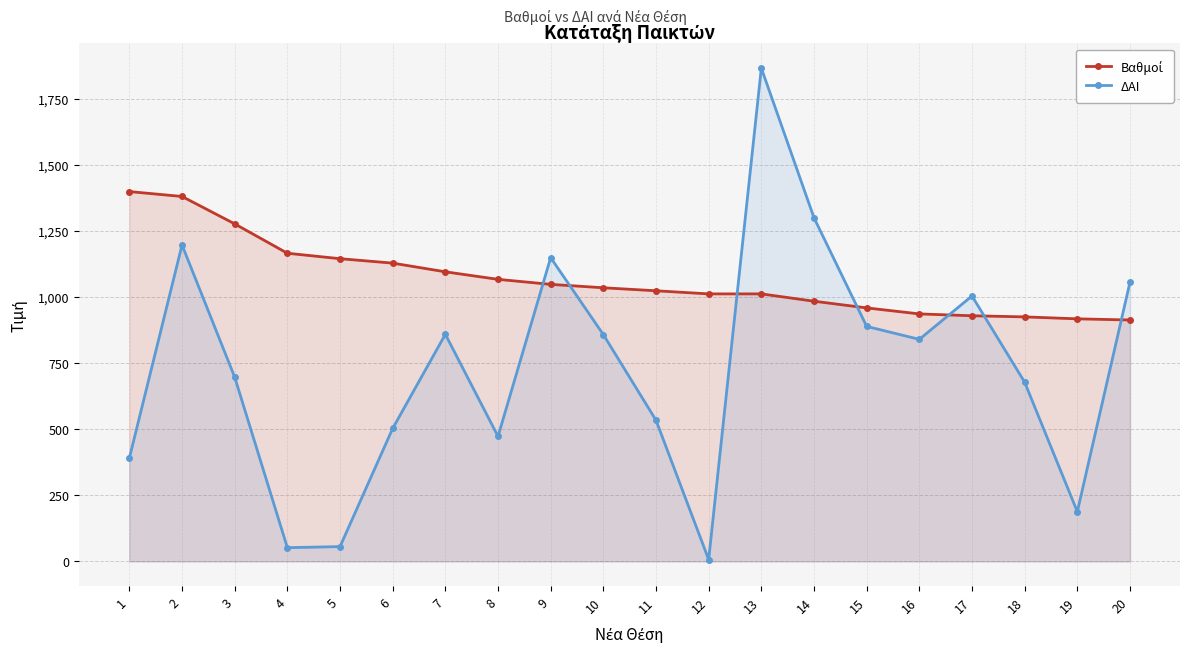

Read the ΔΑΙ value at 5.

56.0